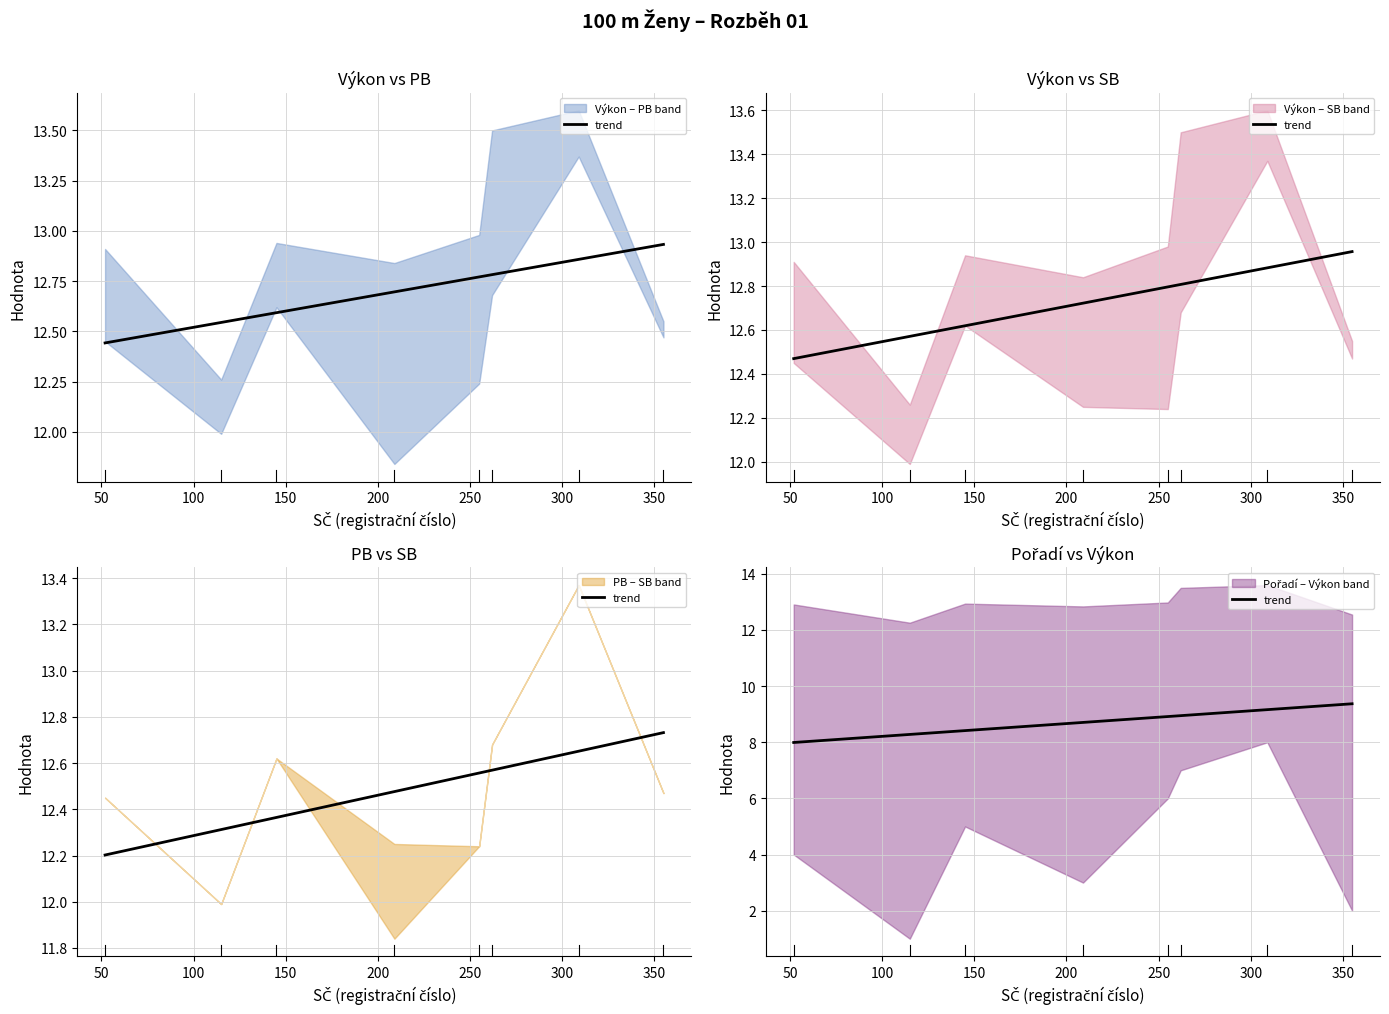

What is the sum of all values?

69.8